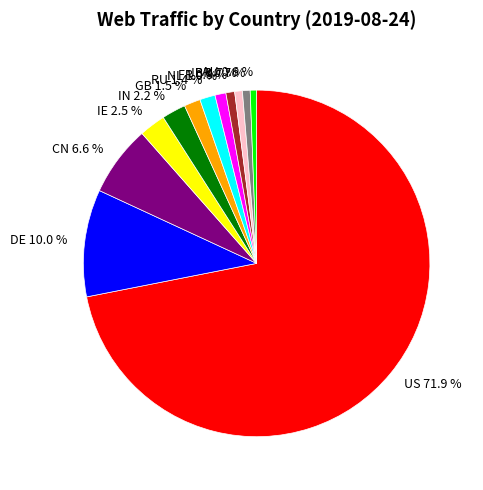

Count the number of slices in the pie.

12